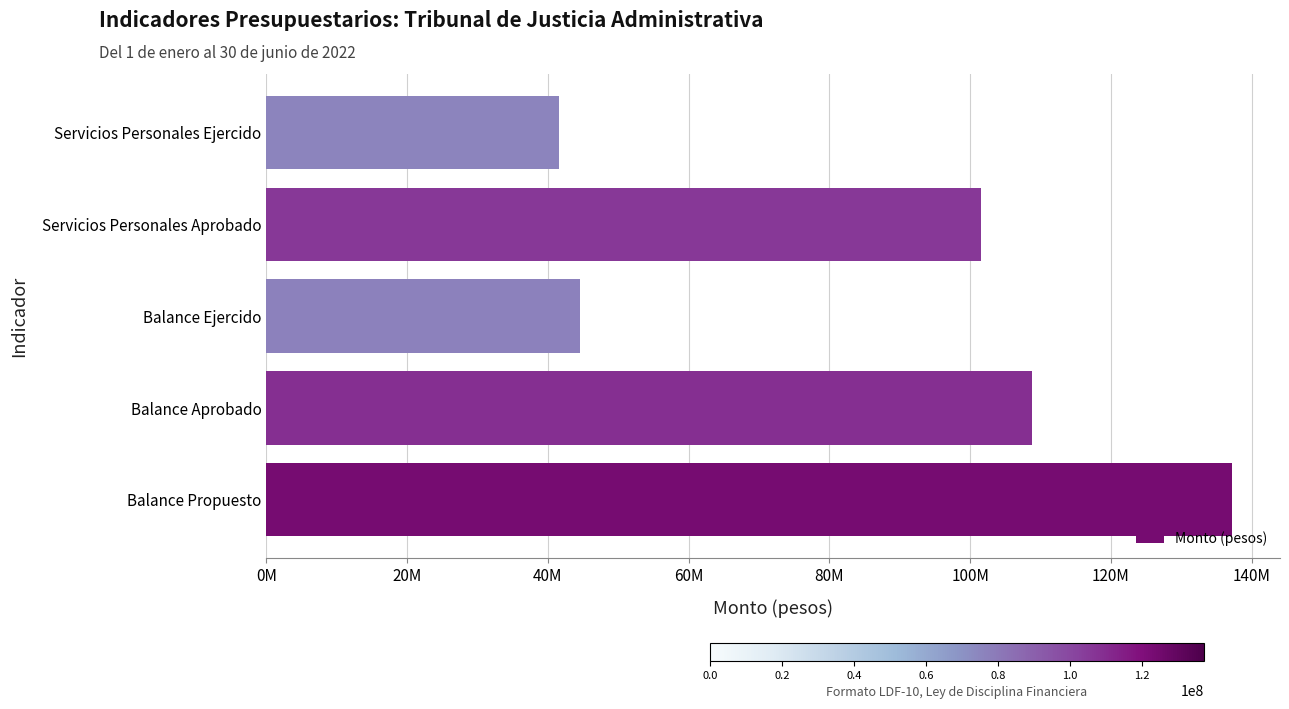

How many bars are there in total?

5